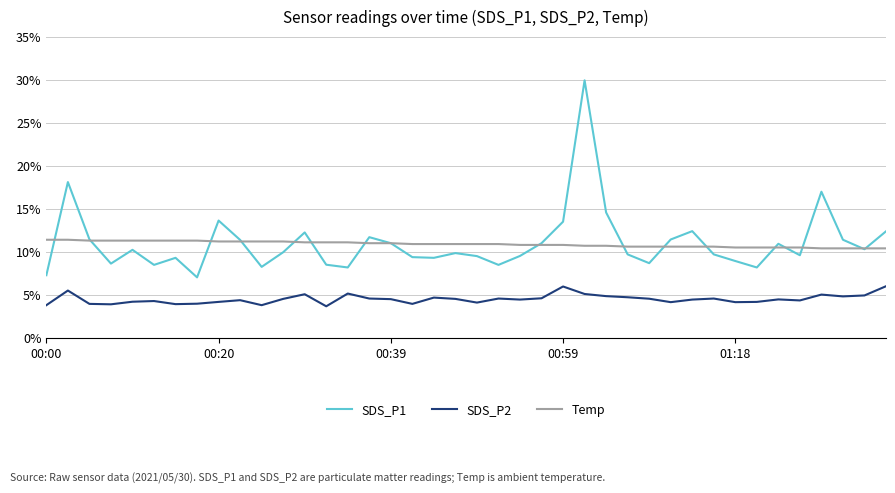

What are all the series names shown in the legend?

SDS_P1, SDS_P2, Temp